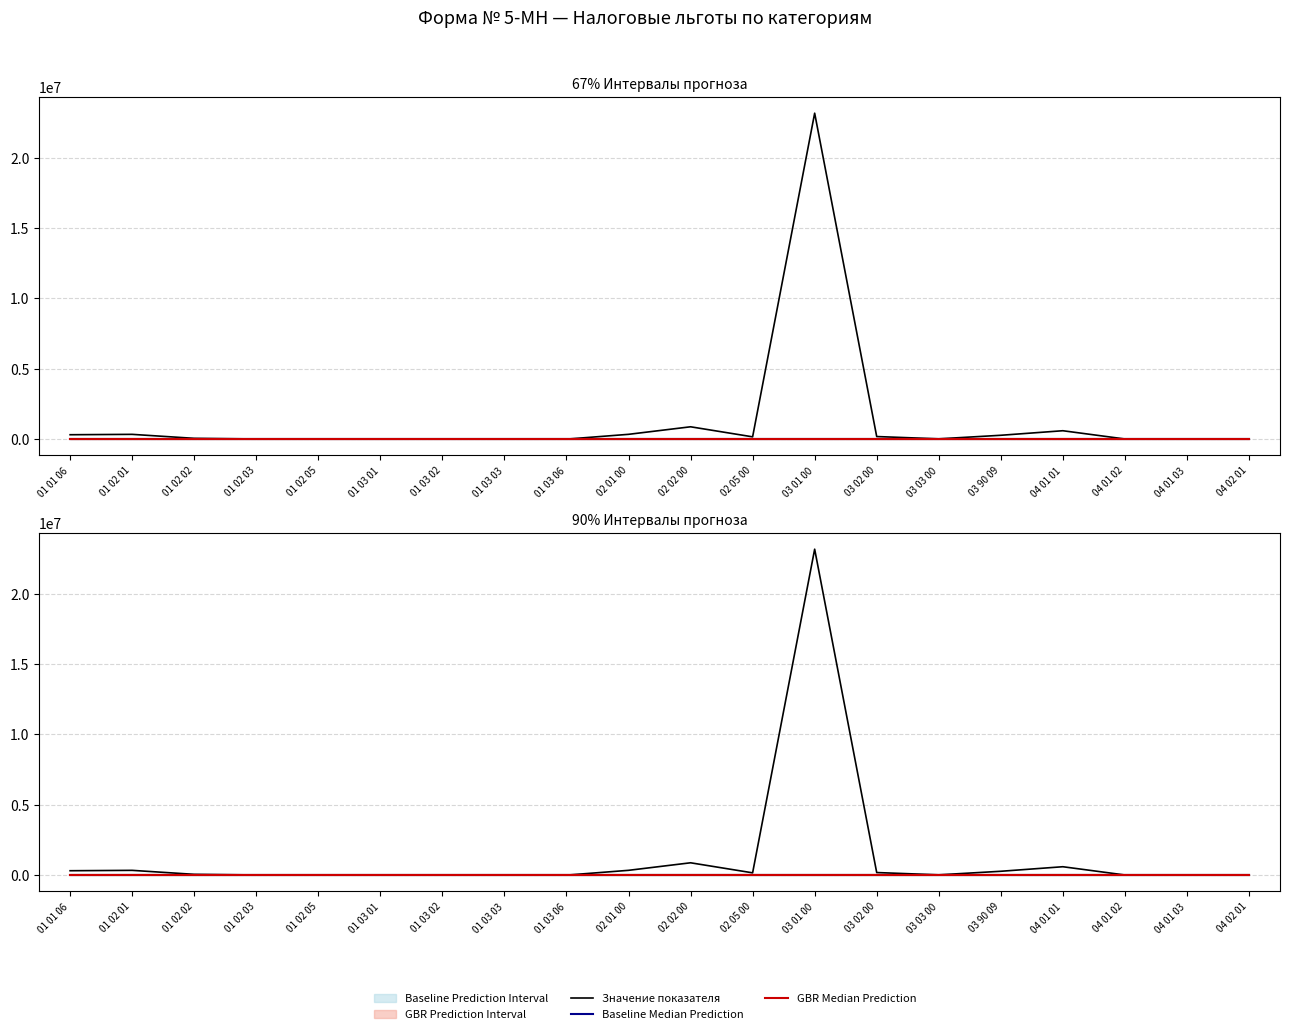

Reading right to left, what are all the values shown in this chart?

Значение показателя: 6328.0	8132.0	11677.0	596986.0	273950.0	21119.0	183919.0	23153401.0	163219.0	877043.0	341237.0	668.0	5715.0	12638.0	16584.0	9336.0	11777.0	56353.0	339711.0	312938.0
Baseline Median Prediction: 44546.4	44546.4	44546.4	44546.4	44546.4	44546.4	44546.4	44546.4	44546.4	44546.4	44546.4	44546.4	44546.4	44546.4	44546.4	44546.4	44546.4	44546.4	44546.4	44546.4
GBR Median Prediction: 35637.1	35637.1	35637.1	35637.1	35637.1	35637.1	35637.1	35637.1	35637.1	35637.1	35637.1	35637.1	35637.1	35637.1	35637.1	35637.1	35637.1	35637.1	35637.1	35637.1